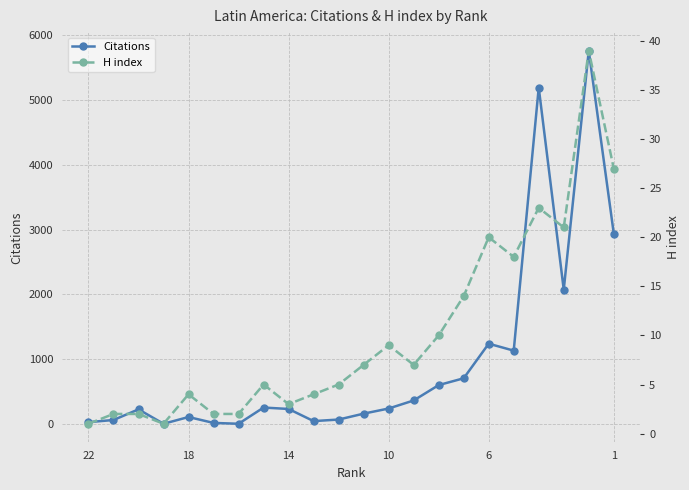

Which series has the largest total across all categories?

Citations